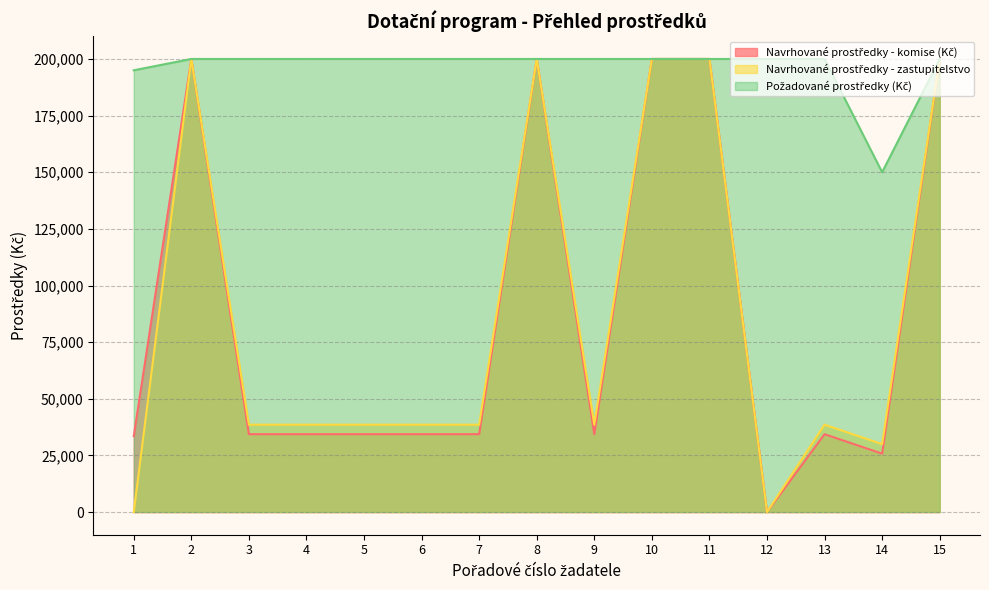

How many values in the Navrhované prostředky - zastupitelstvo series are below 38570?

3